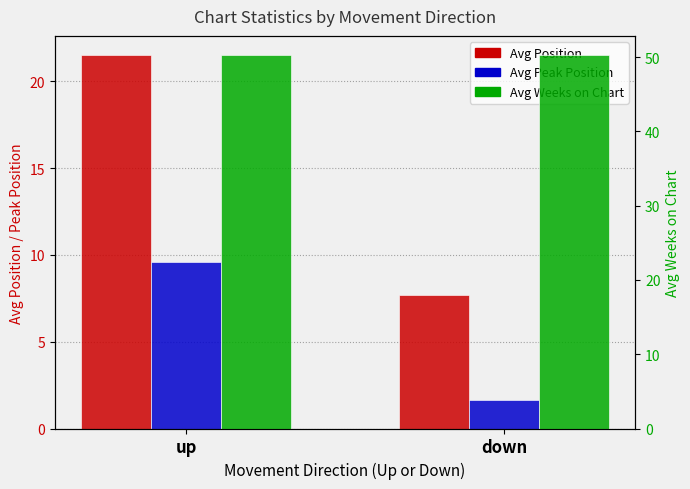

At up, list the series in order from smallest to largest.

Avg Peak Position, Avg Position, Avg Weeks on Chart